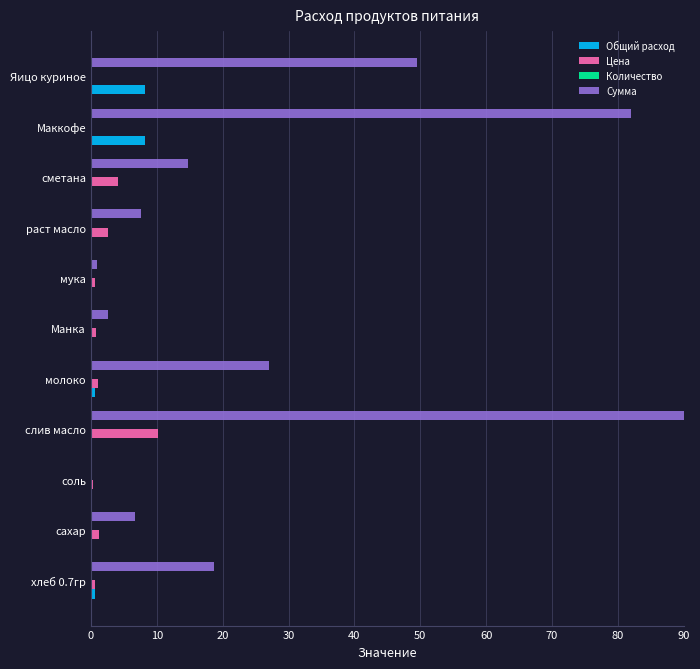

What is the highest value of the Общий расход series?

8.2